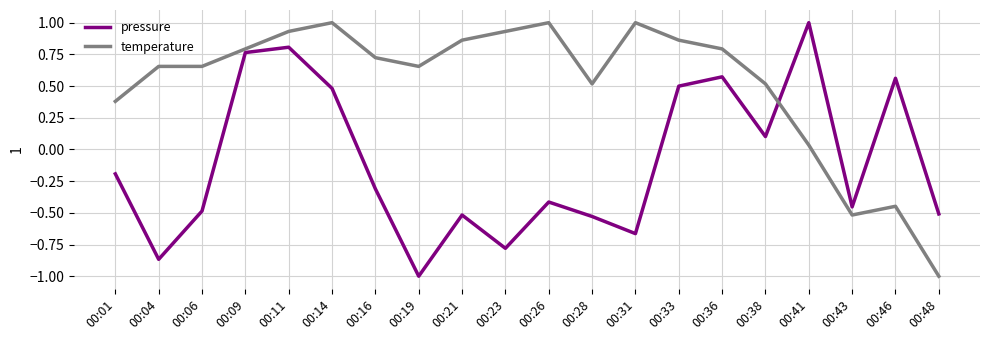

What is the maximum value for pressure?

1.0